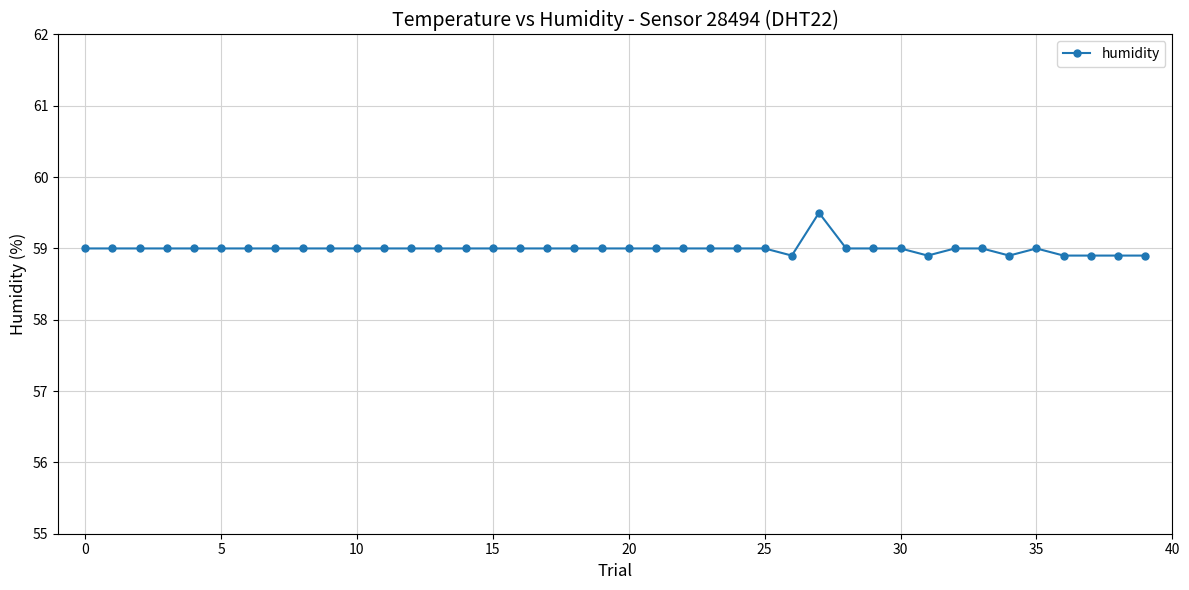

What is the value of the 27th point from the left?

58.9